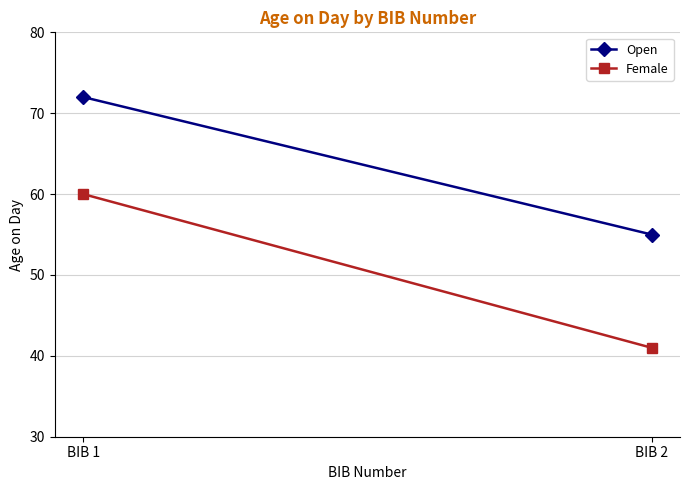

Which series has the widest spread of values?

Female